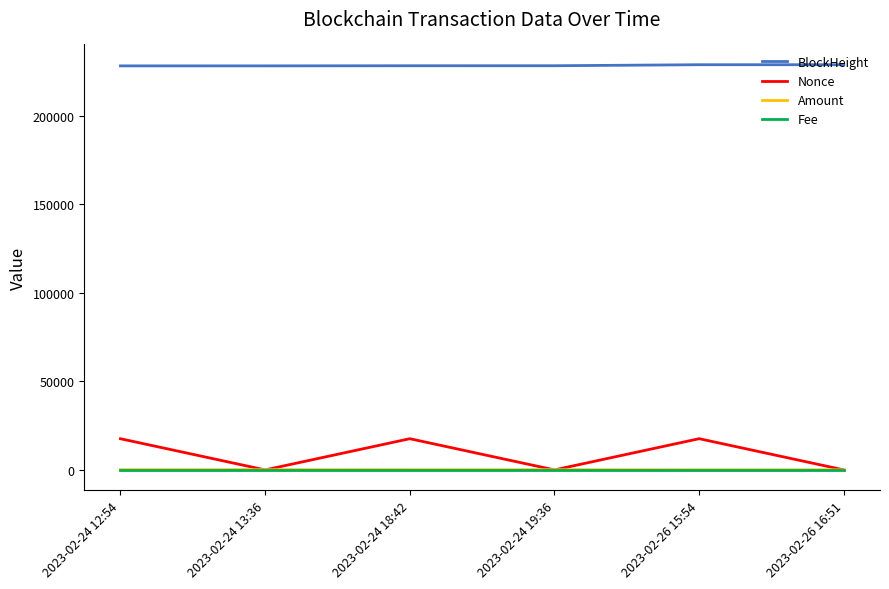

At which category does Nonce reach its first local peak?

2023-02-24 18:42